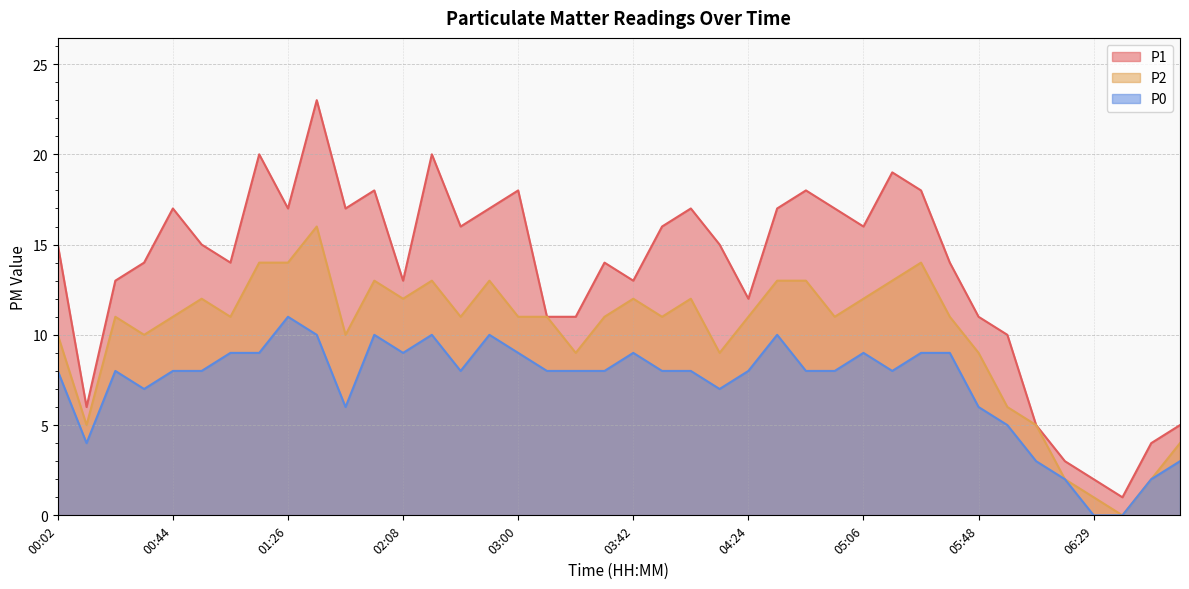

How many lines are shown in the chart?

3